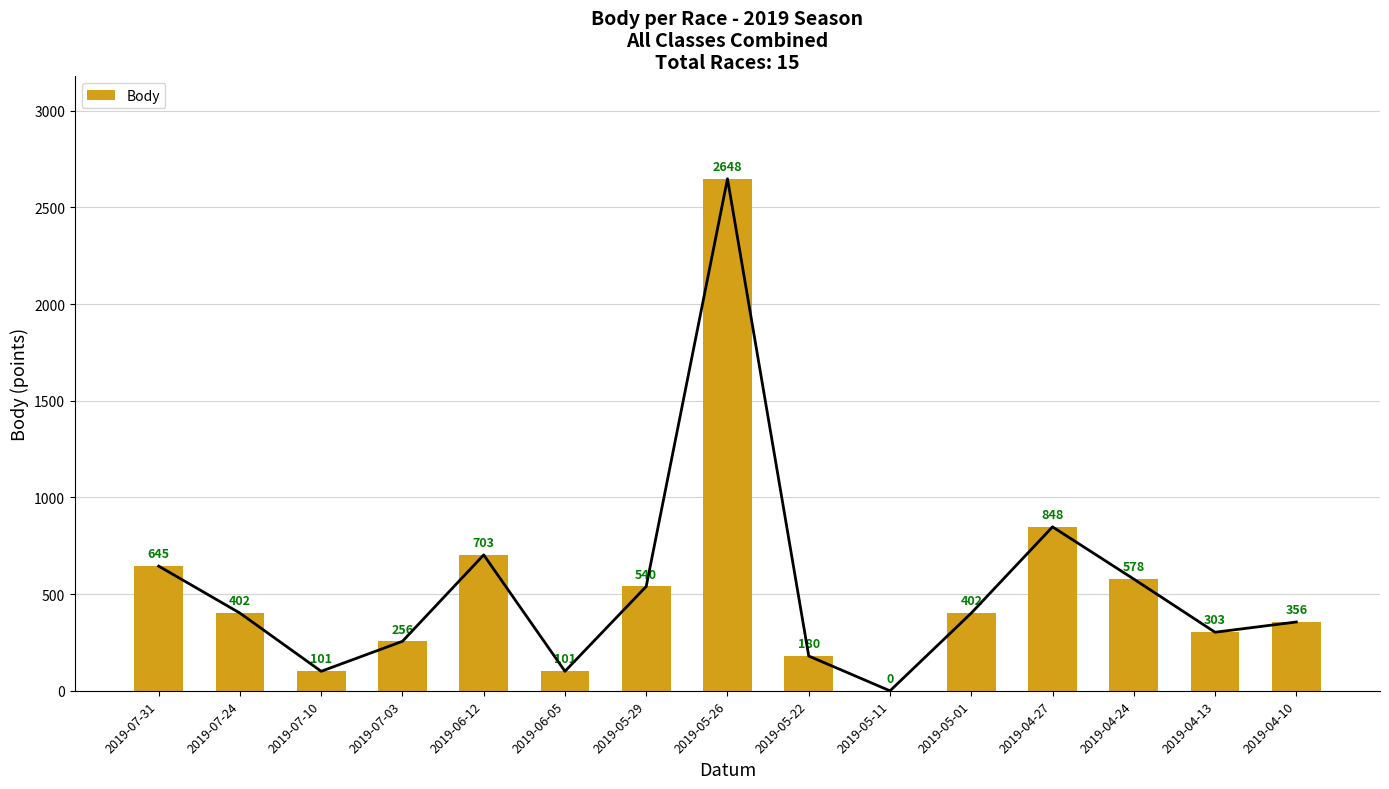

Count the number of categories in the chart.

15